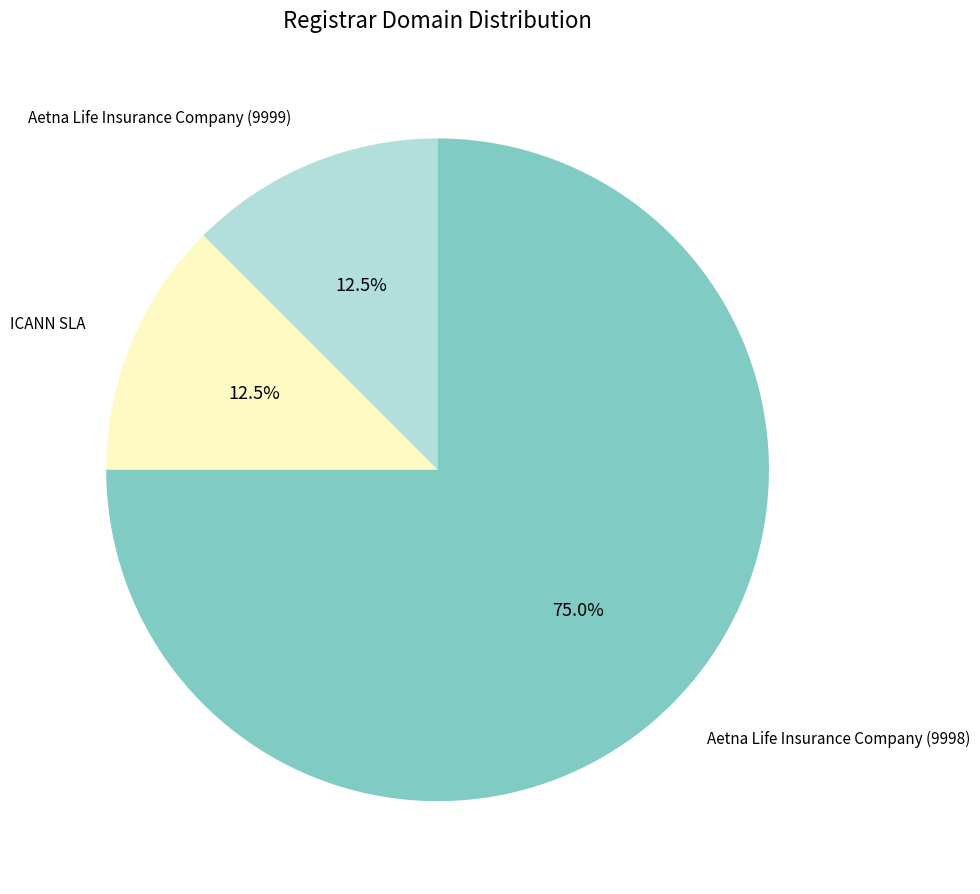

To the nearest percent, what is the difference between the largest and smallest slice percentages?

62%